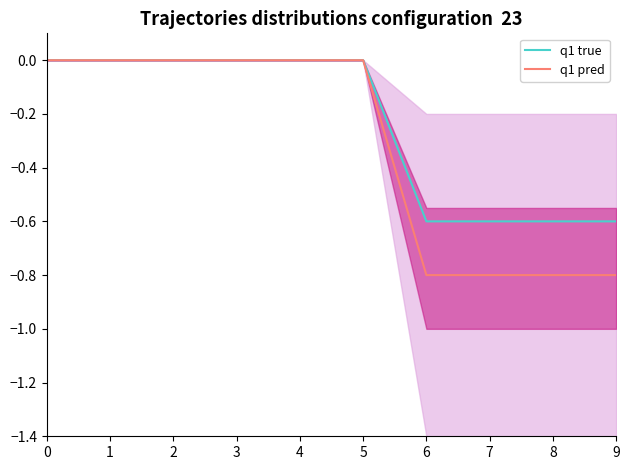

Which series has the largest total across all categories?

q1 true